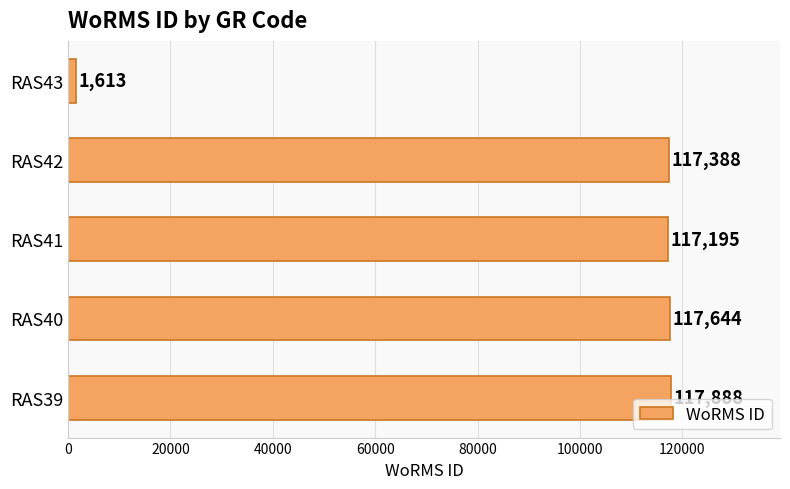

What is the smallest value displayed?

1613